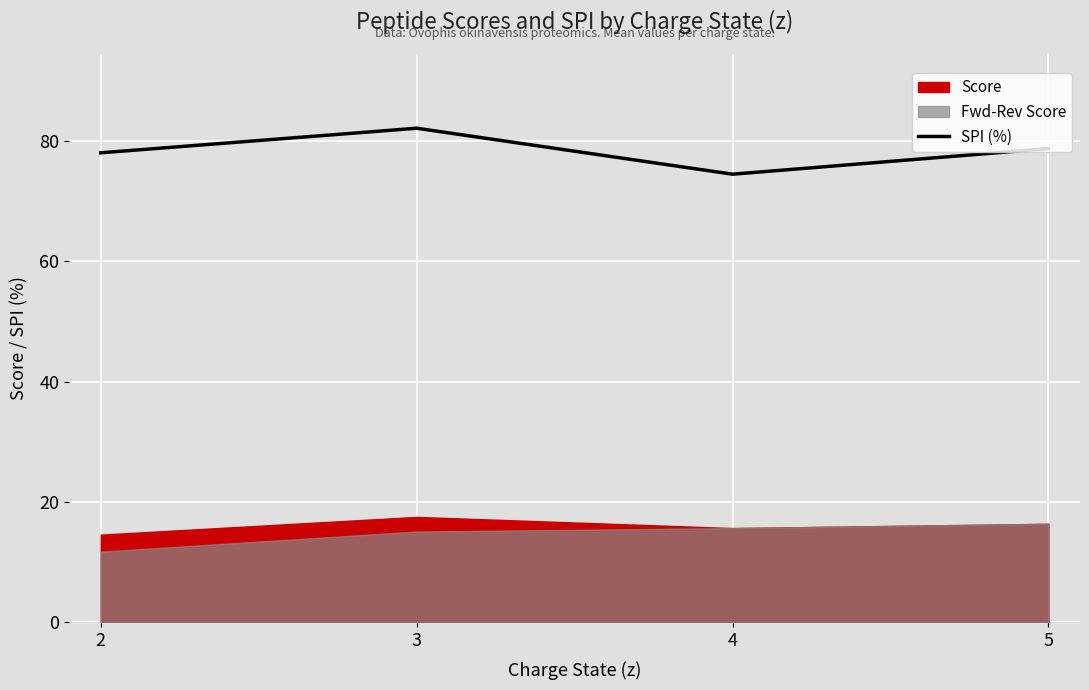

List the labels in order of value, smallest first.

4, 2, 5, 3